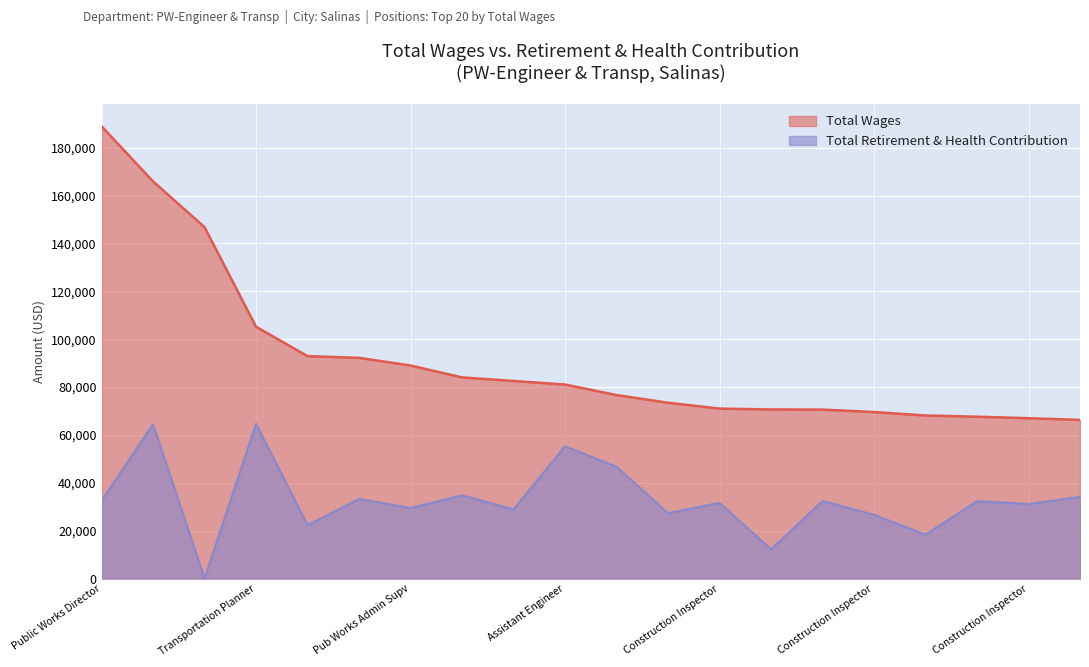

Which series has the largest range (max minus min)?

Total Wages